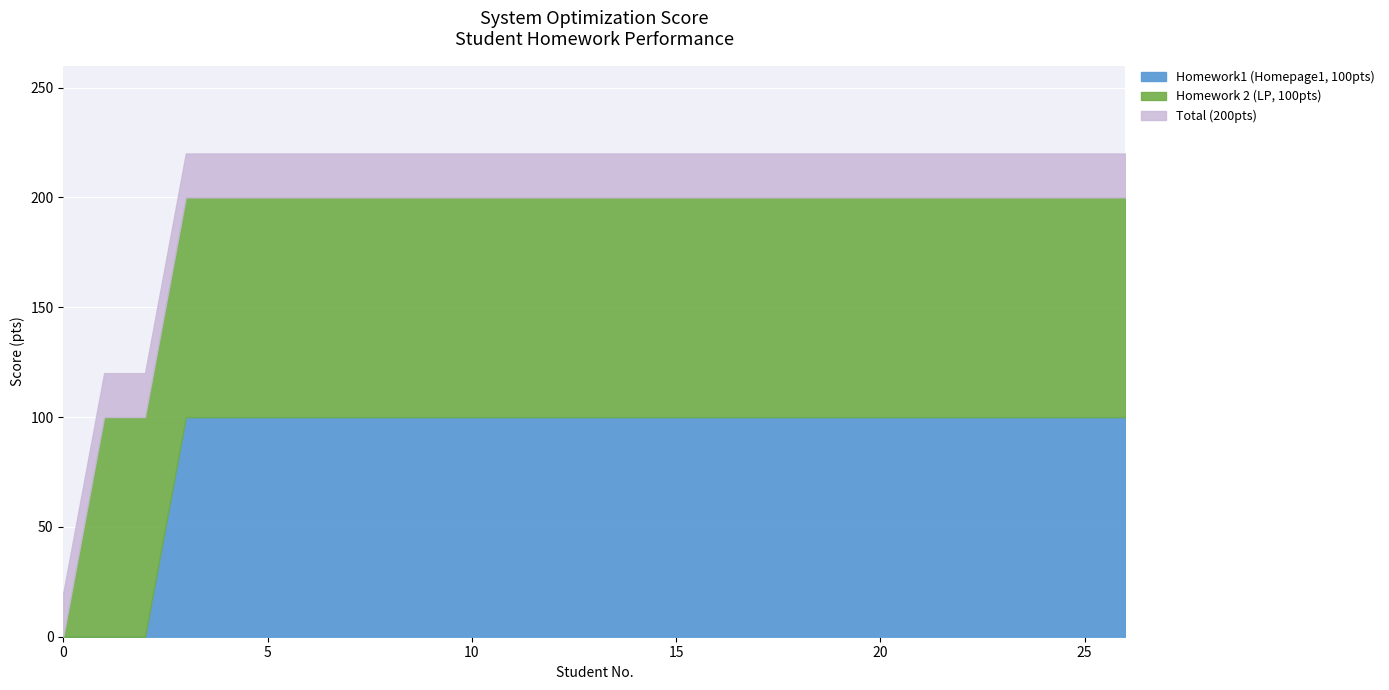

Rank the series at 14 from lowest to highest value.

Homework1 (Homepage1, 100pts), Homework 2 (LP, 100pts), Total (200pts)